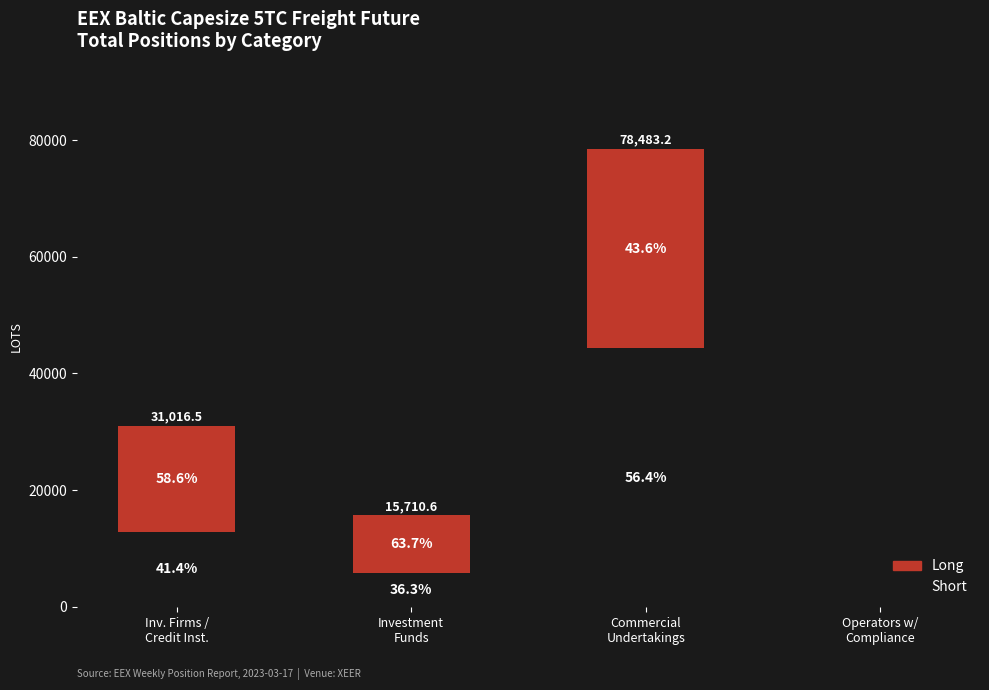

List the series in order of their peak value, lowest first.

Long, Short